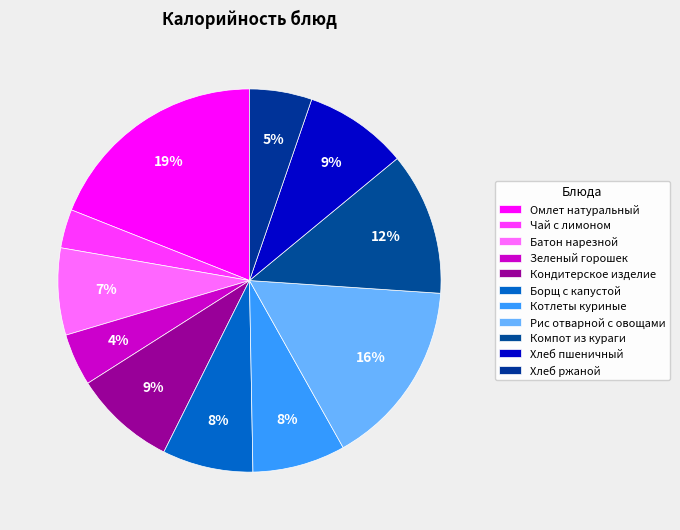

How many slices are in this pie chart?

11